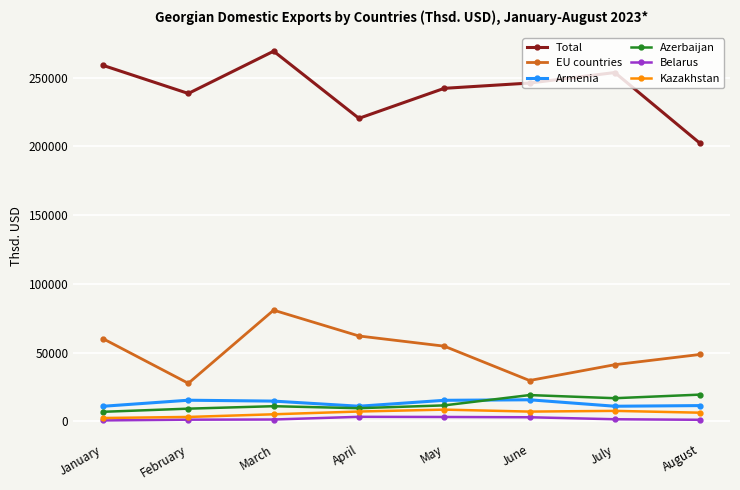

What is the value of the Armenia point at the 7th from the left?

10921.6